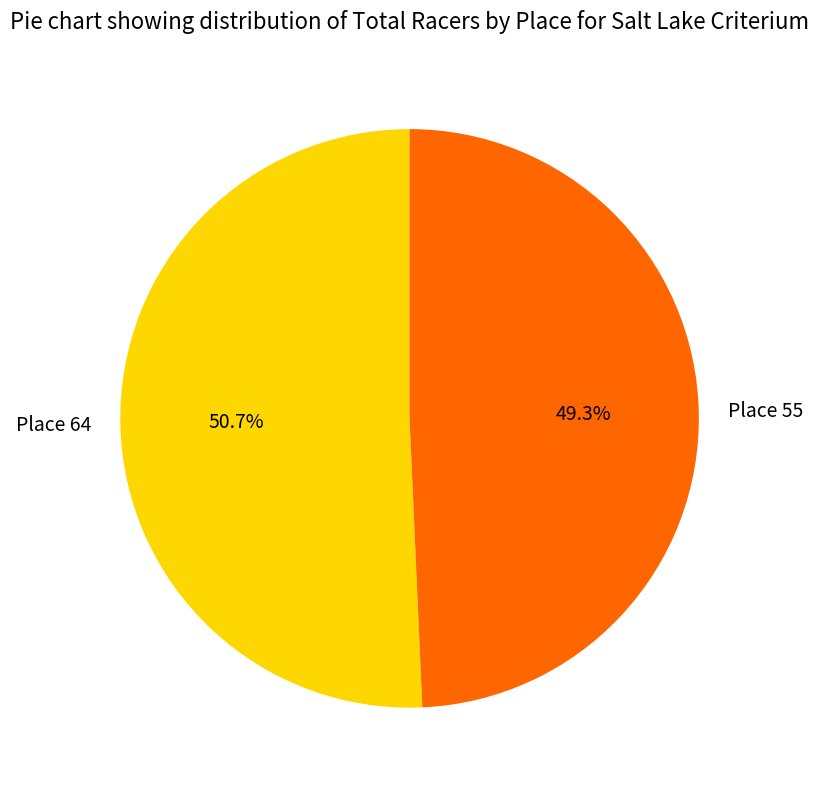

Between Place 64 and Place 55, which is larger?

Place 64